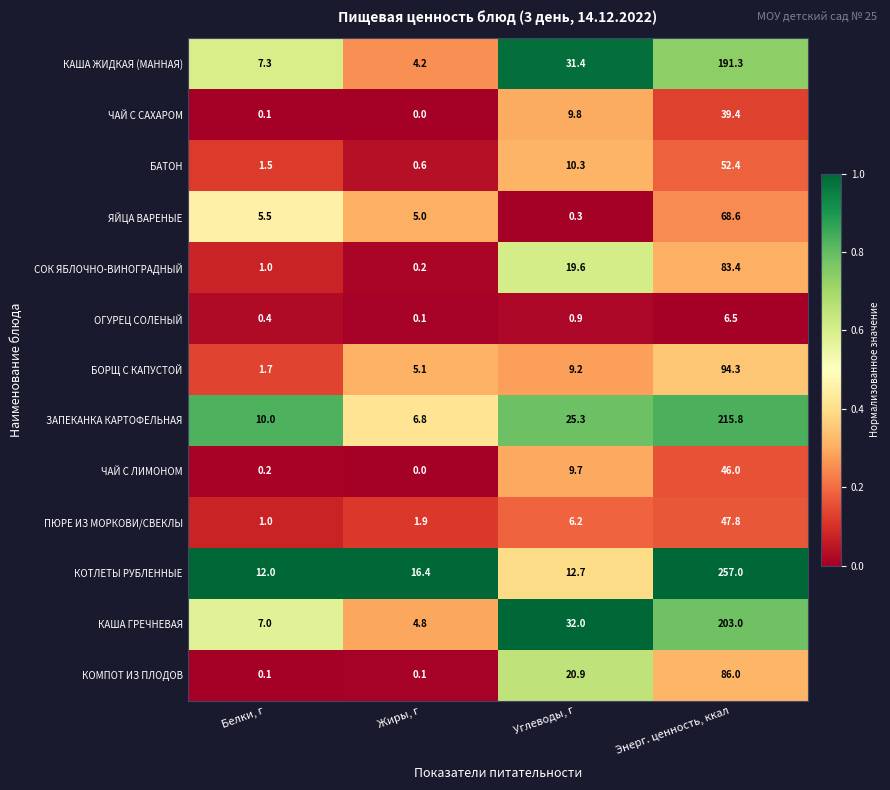

Where does the БОРЩ С КАПУСТОЙ series first go above 9?

Углеводы, г